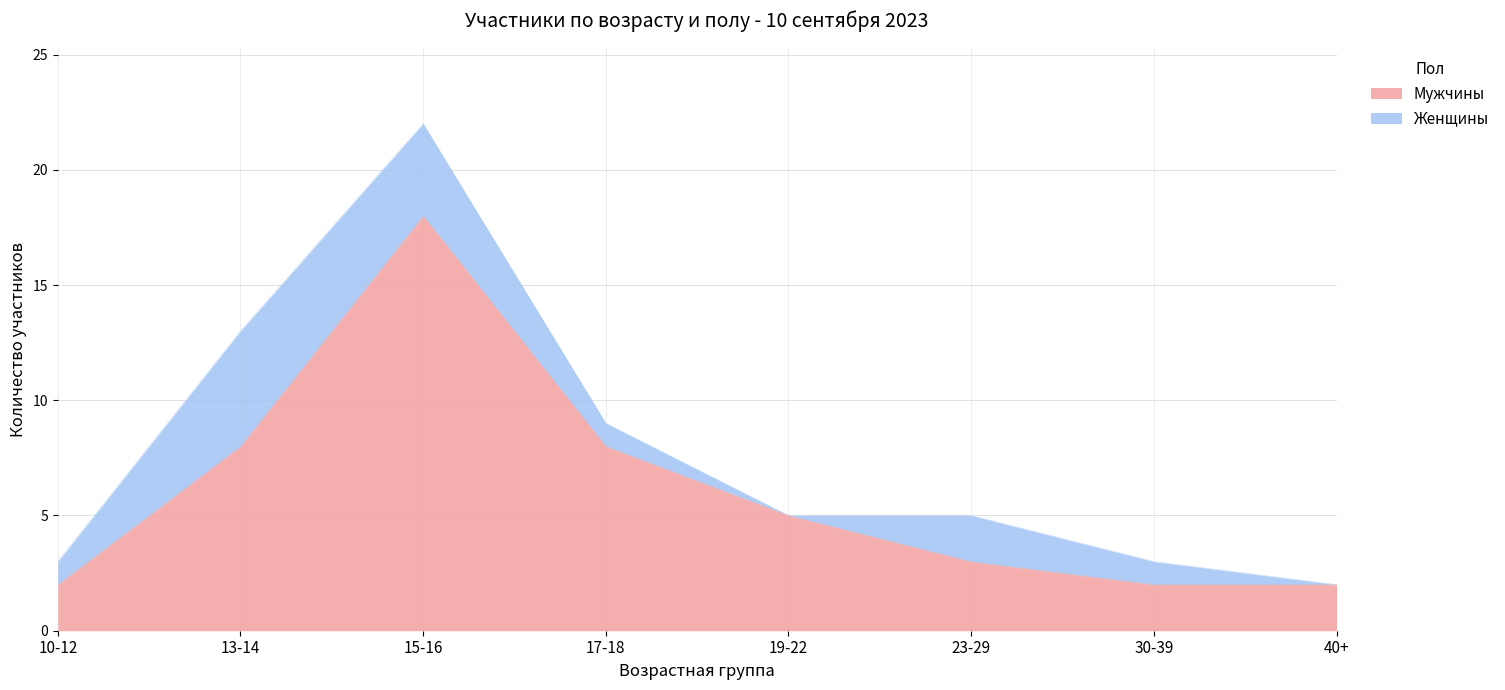

True or false: the data shows 5 at 23-29.

False